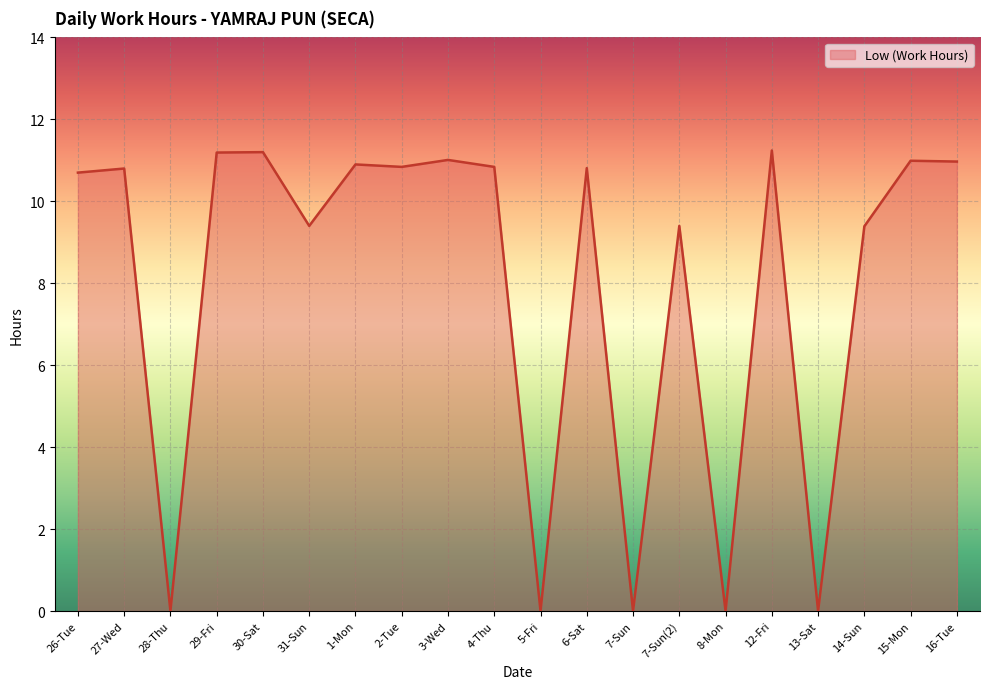

True or false: the data has more than 0 interior local peaks.

True